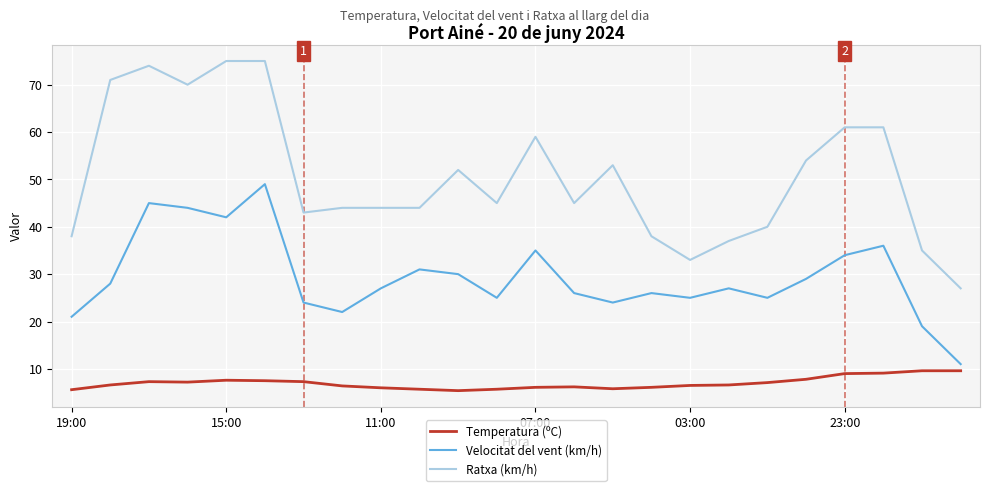

True or false: Temperatura (ºC) and Ratxa (km/h) intersect in this chart.

False